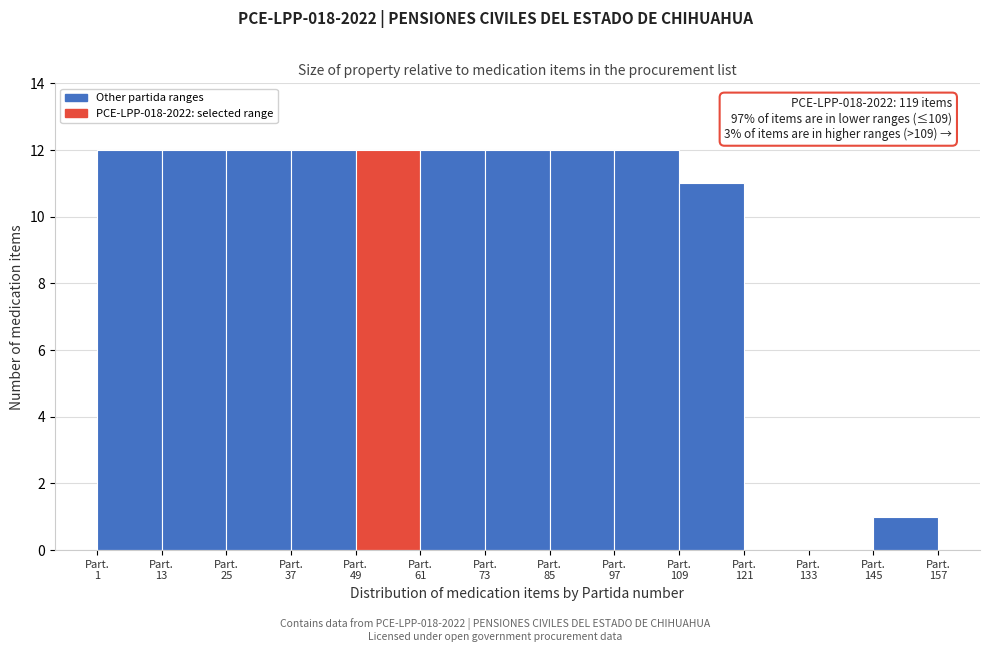

What is the sum of all values?

120